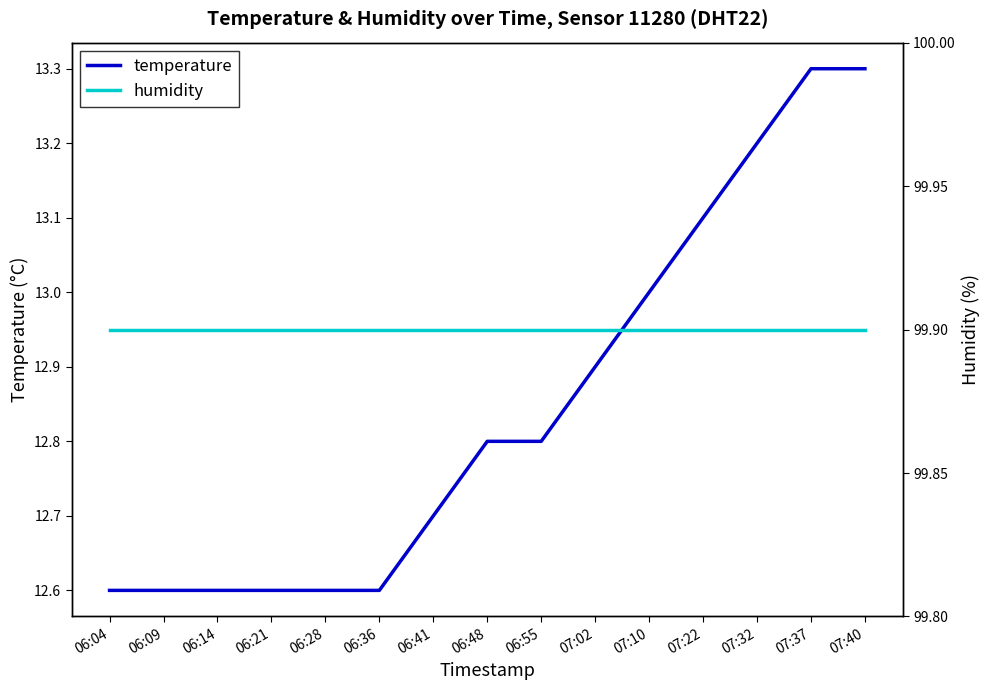

At which label is humidity closest to 99?

06:04